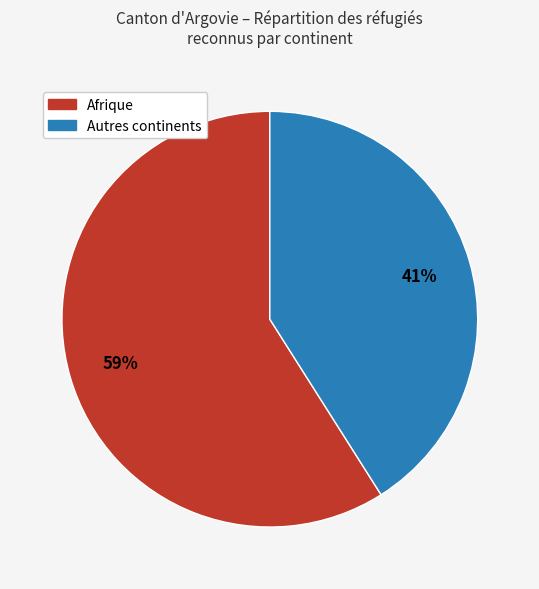

Is there any slice that represents more than half of the pie?

Yes